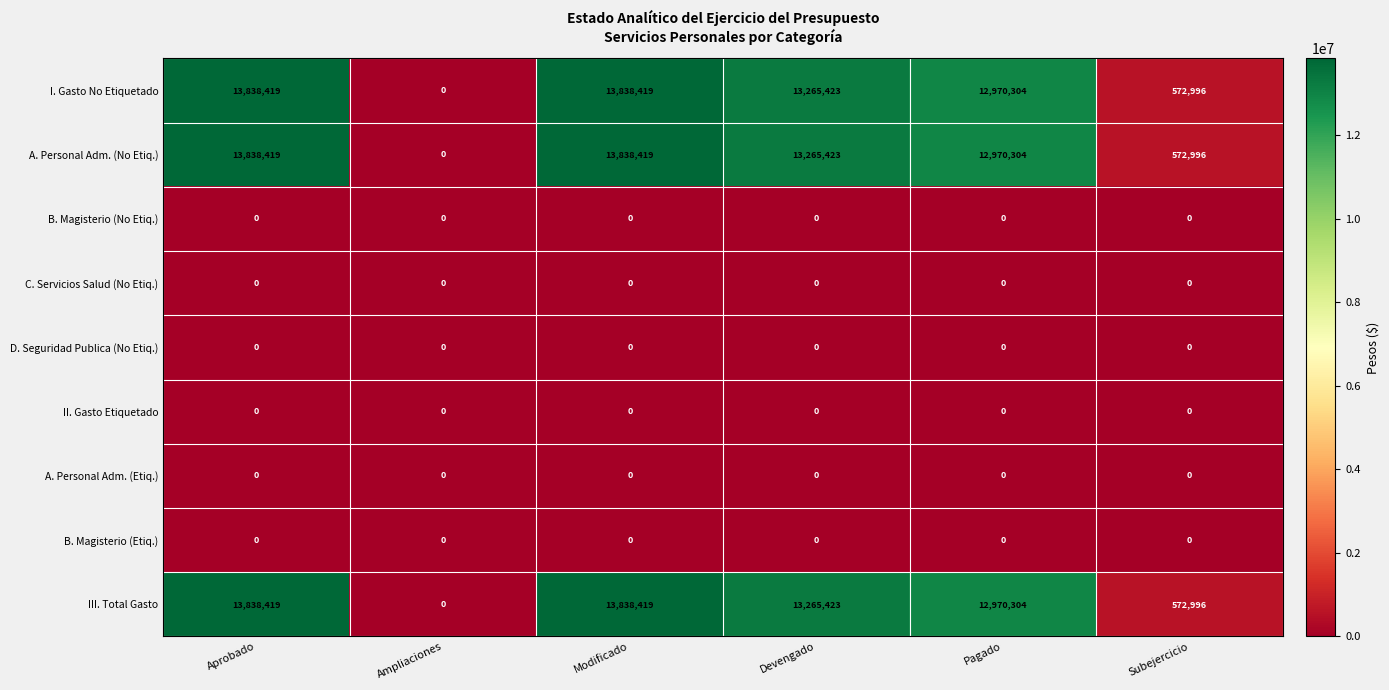

What is the total value across all series at Devengado?

39796269